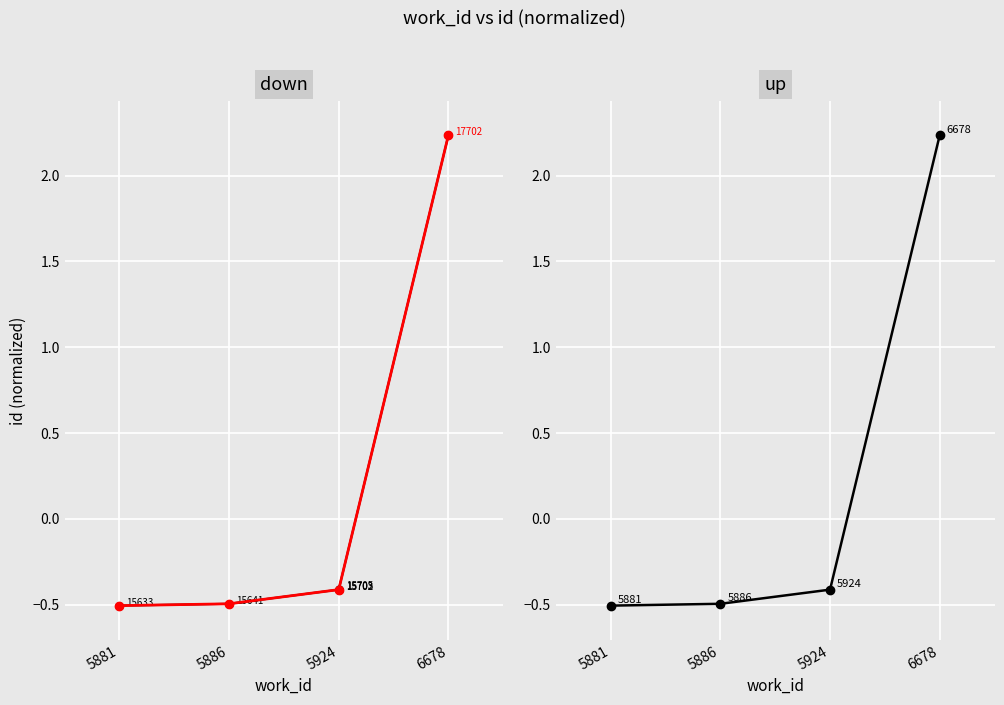

Reading left to right, list all the values displayed in this chart.

mean_trend: 5881=-0.5	5886=-0.5	5924=-0.4	6678=2.2
work_6678_highlight: 5881=-0.5	5886=-0.5	5924=-0.4	6678=2.2
mean_id: 5881=-0.5	5886=-0.5	5924=-0.4	6678=2.2